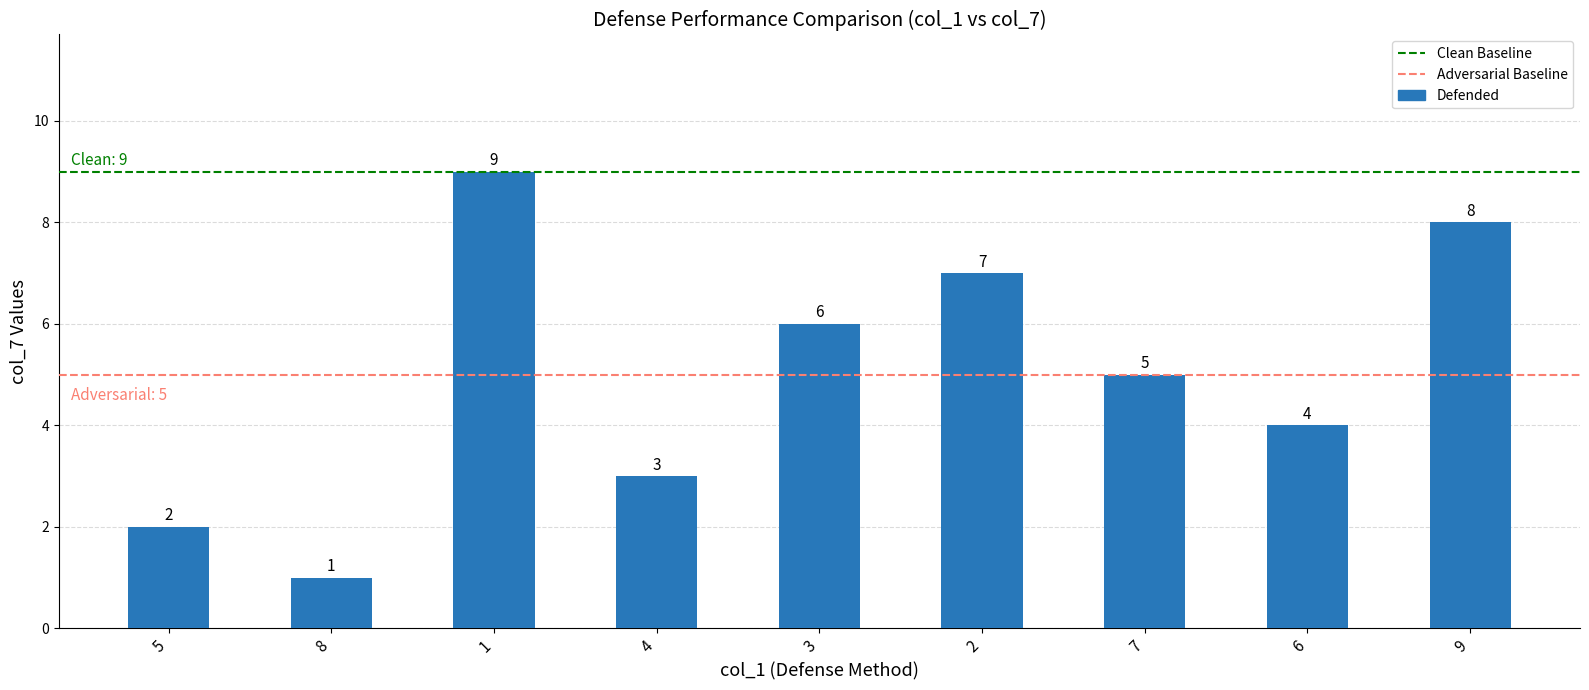

What is the difference between the second highest and minimum values?

7